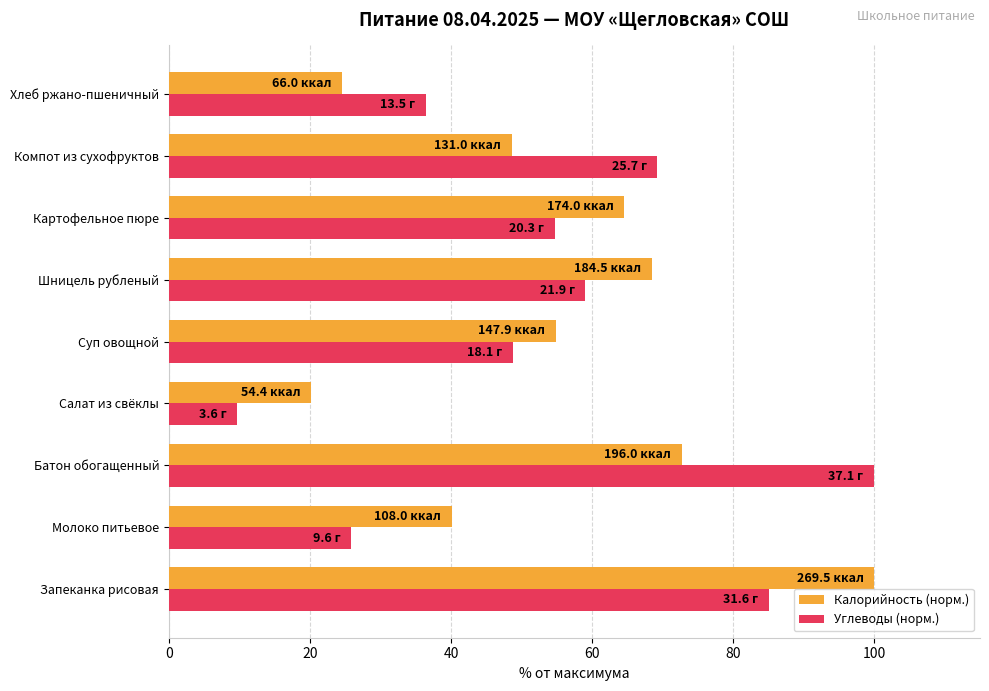

How many categories are shown in the chart?

9